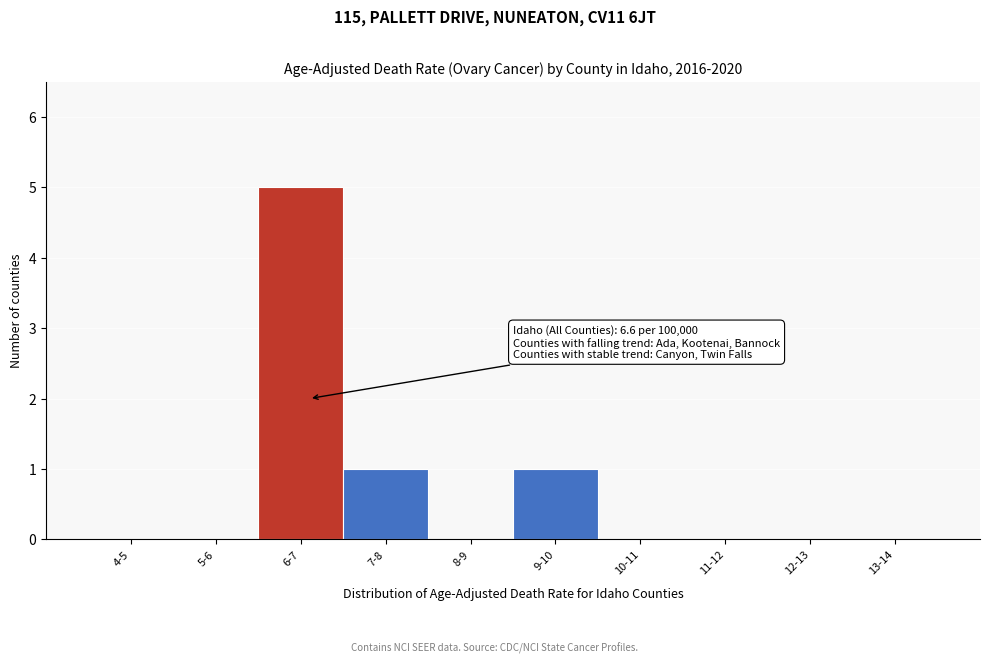

Reading left to right, extract all data points from this chart.

4-5=0	5-6=0	6-7=5	7-8=1	8-9=0	9-10=1	10-11=0	11-12=0	12-13=0	13-14=0